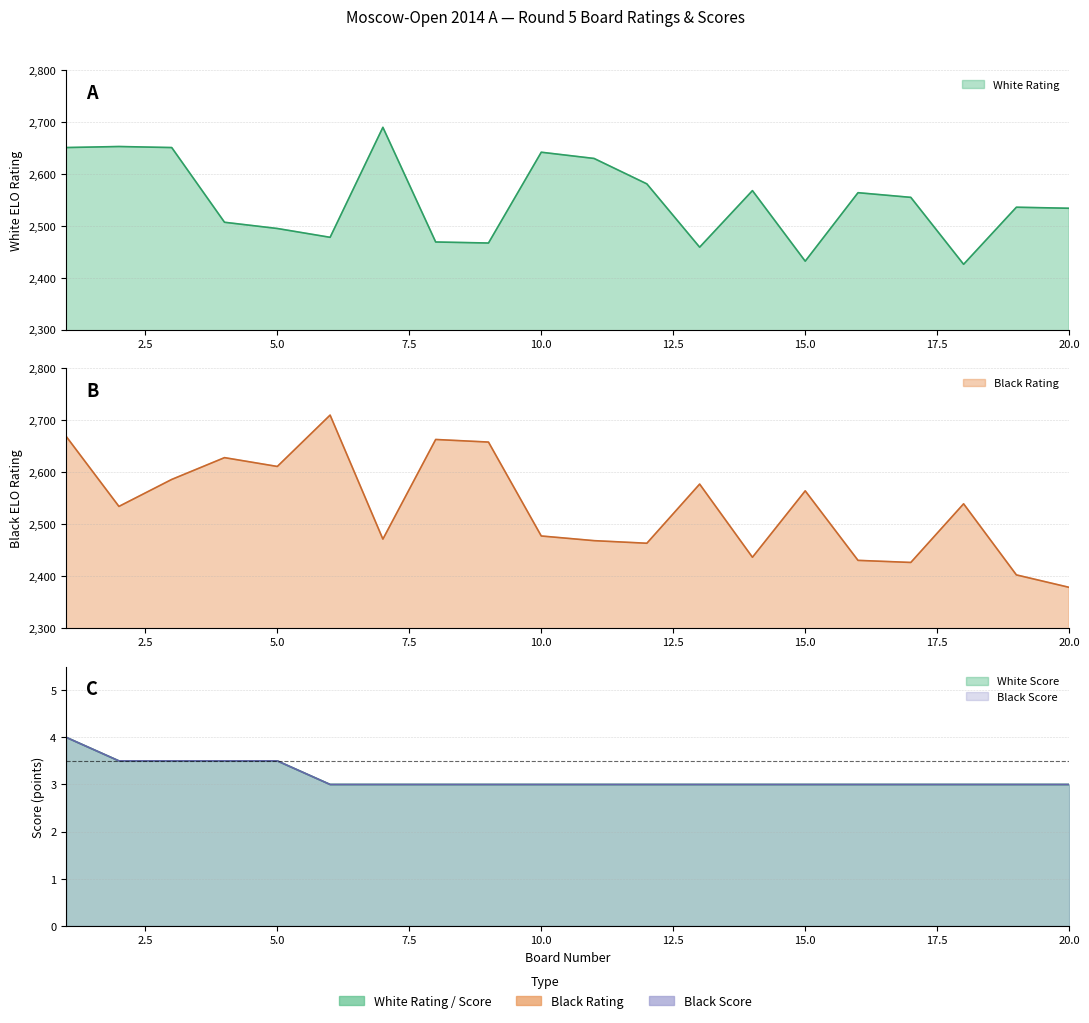

At which label does Black Rating reach its minimum?

20